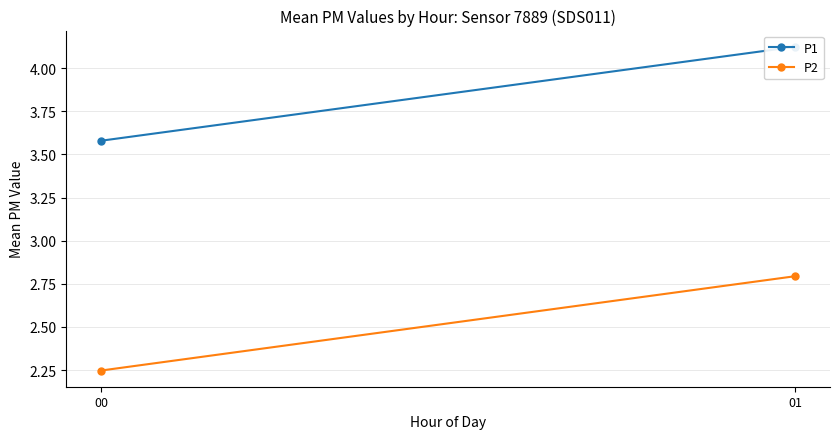

List the labels in order of P1 value, largest first.

01, 00